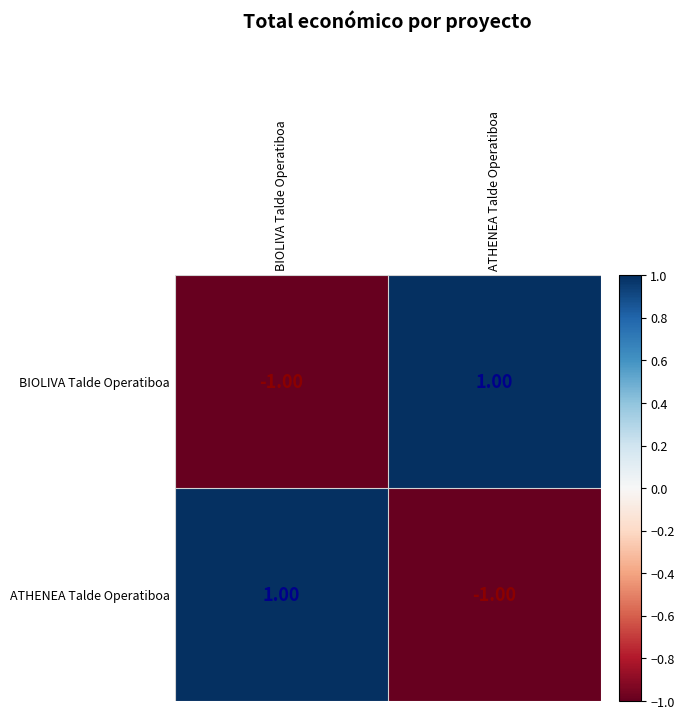

How many series are shown in this chart?

2